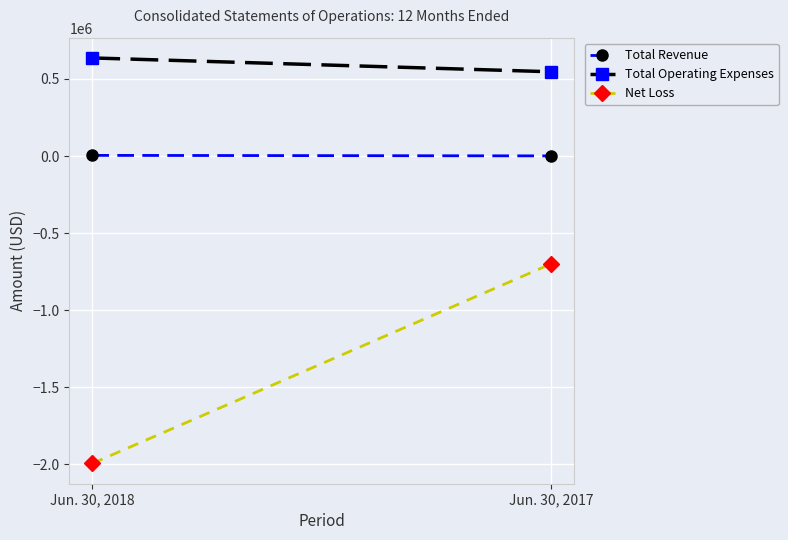

What is the difference between the Total Revenue values at Jun. 30, 2017 and Jun. 30, 2018?

3254